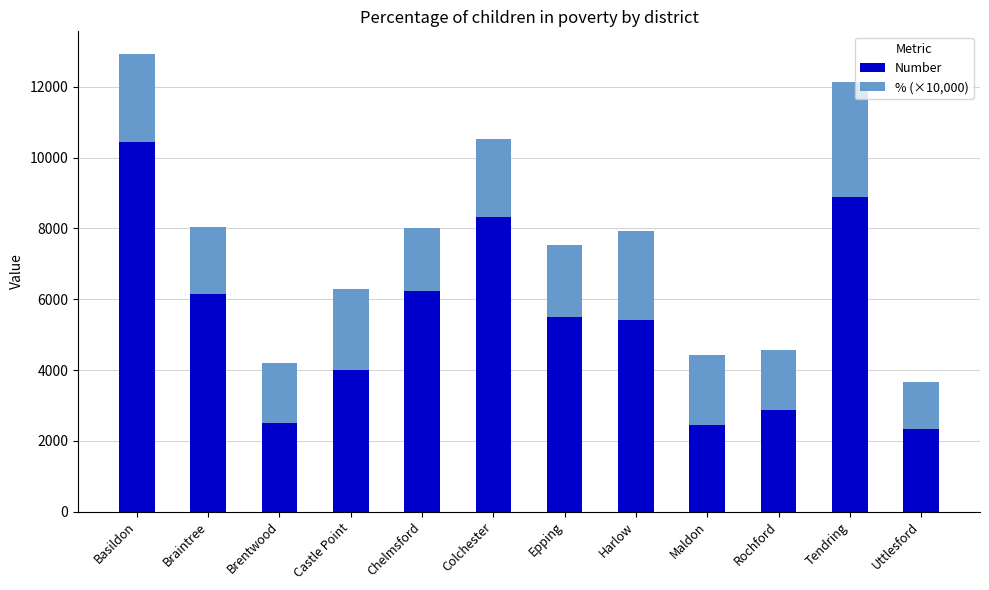

How many values in the Number series exceed 5508?

6